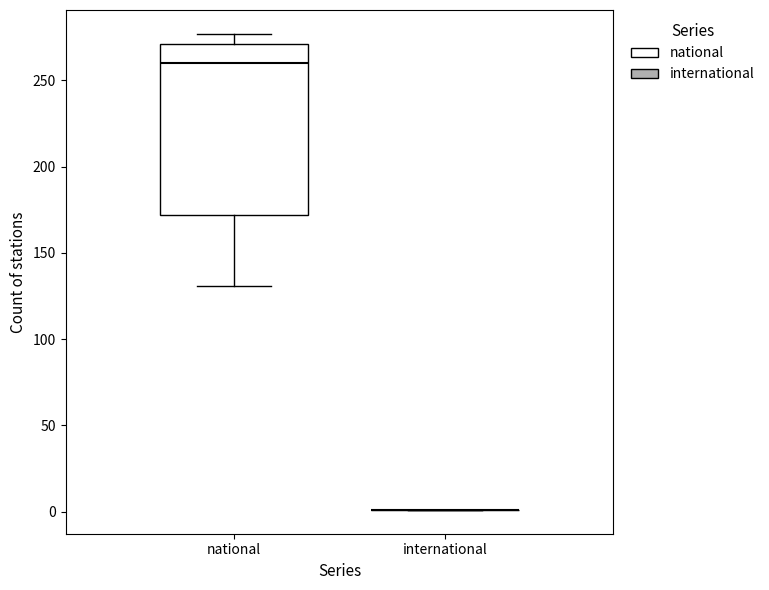

Comparing the boxes themselves (not the whiskers), which one is the tallest?

national